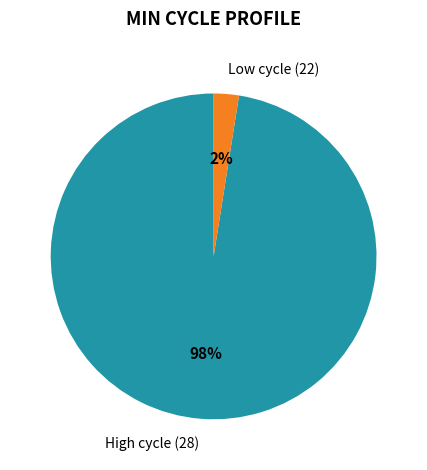

Rank the categories by value from highest to lowest.

High cycle (28), Low cycle (22)